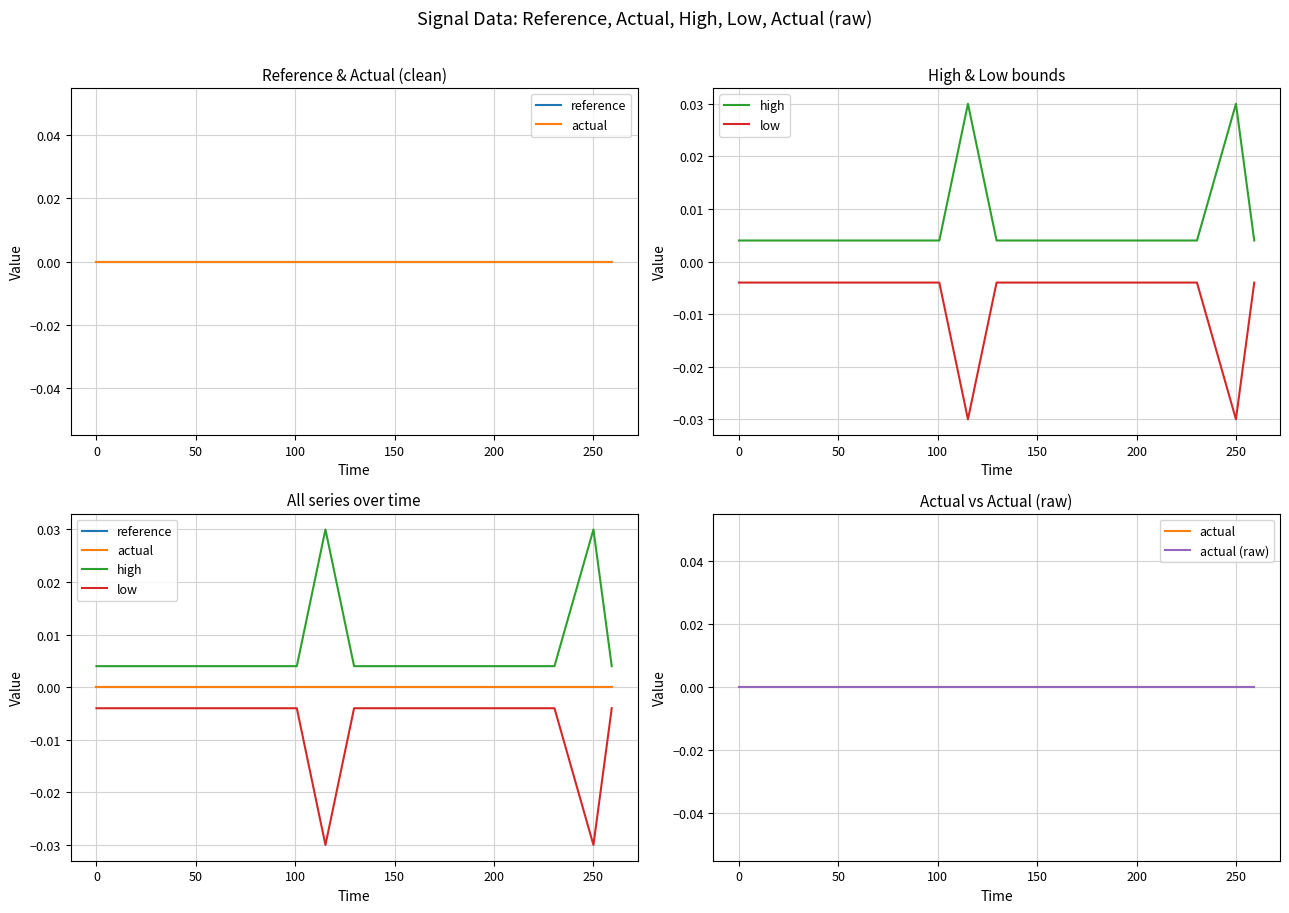

What position from the right is 200?

15